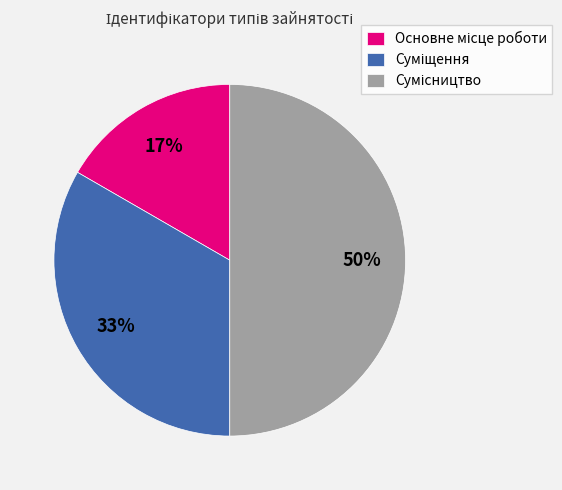

To the nearest percent, what is the average slice percentage?

33%